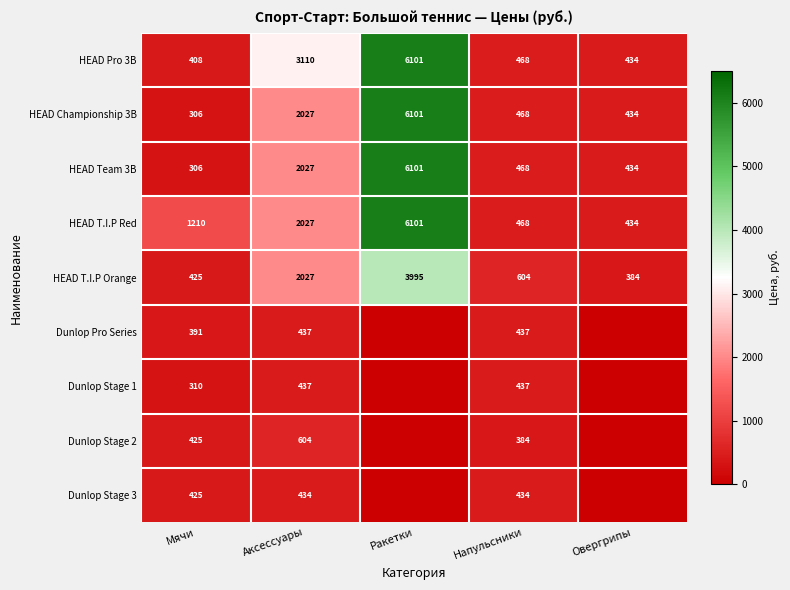

Is it true that HEAD Championship 3B equals 6101 at Ракетки?

True